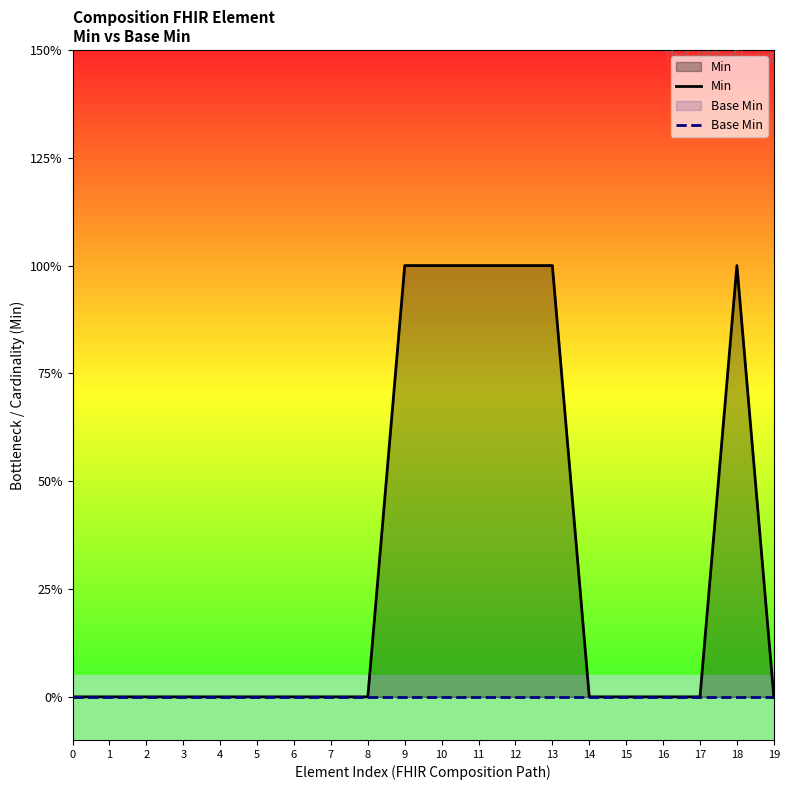

What is the highest value of the Min series?

1